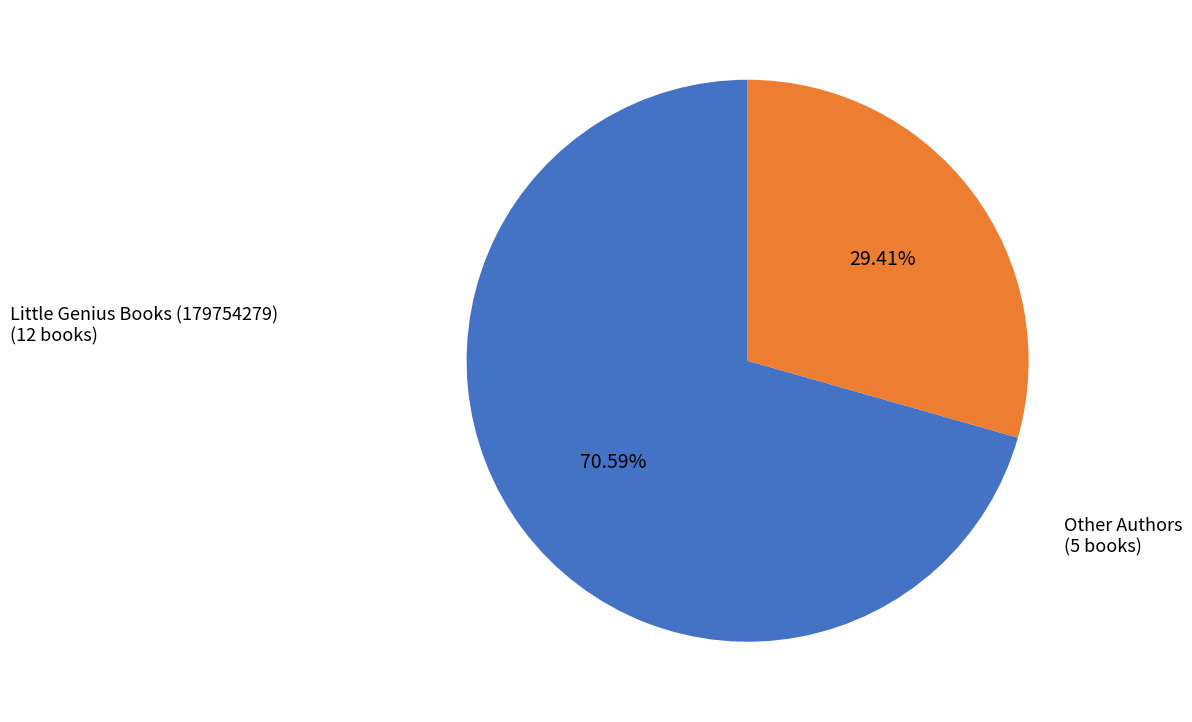

Which category has the biggest portion of the pie?

Little Genius Books (179754279)